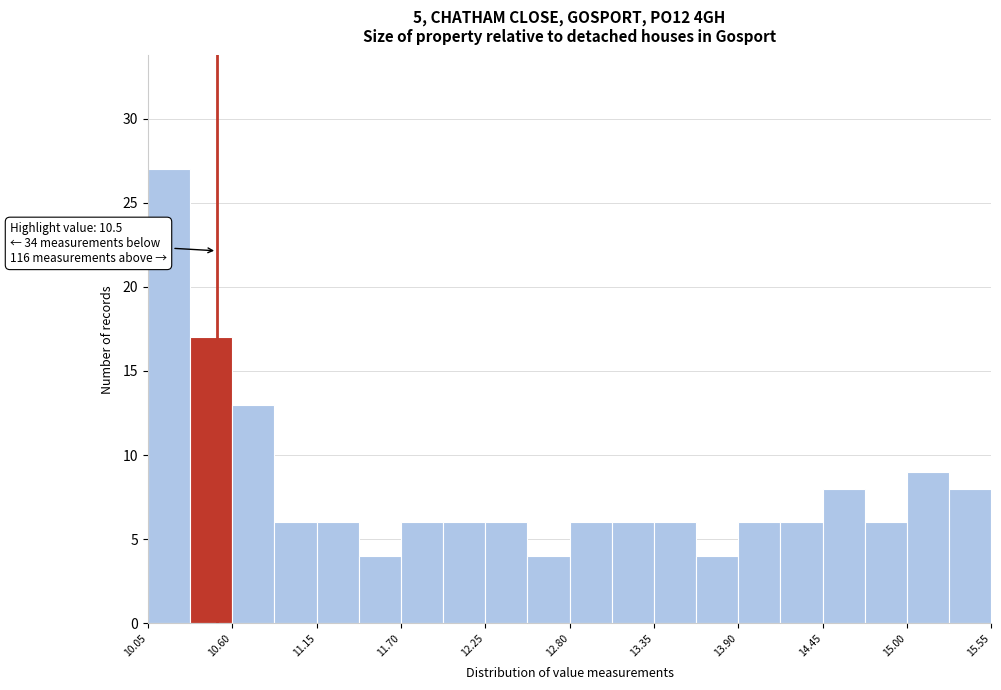

Read against the x-axis, roughly where is the centre of the tallest bar?

10.2